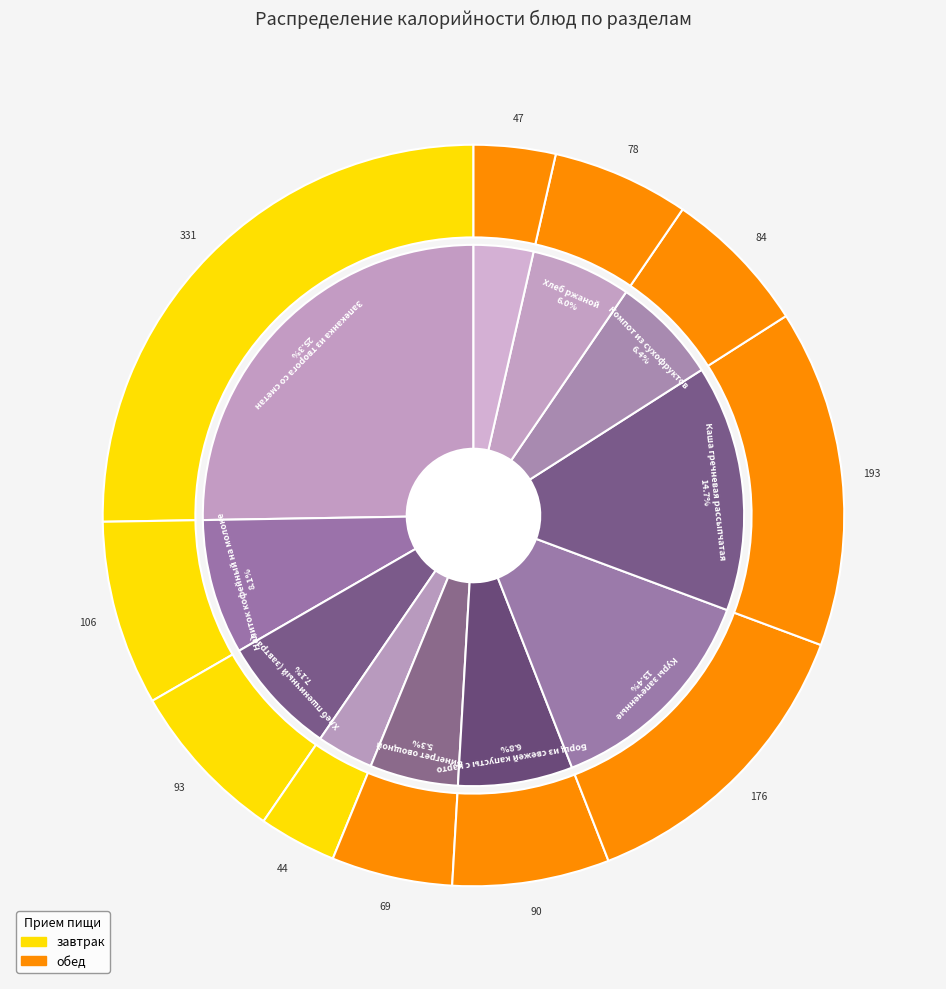

Count the number of slices in the pie.

11